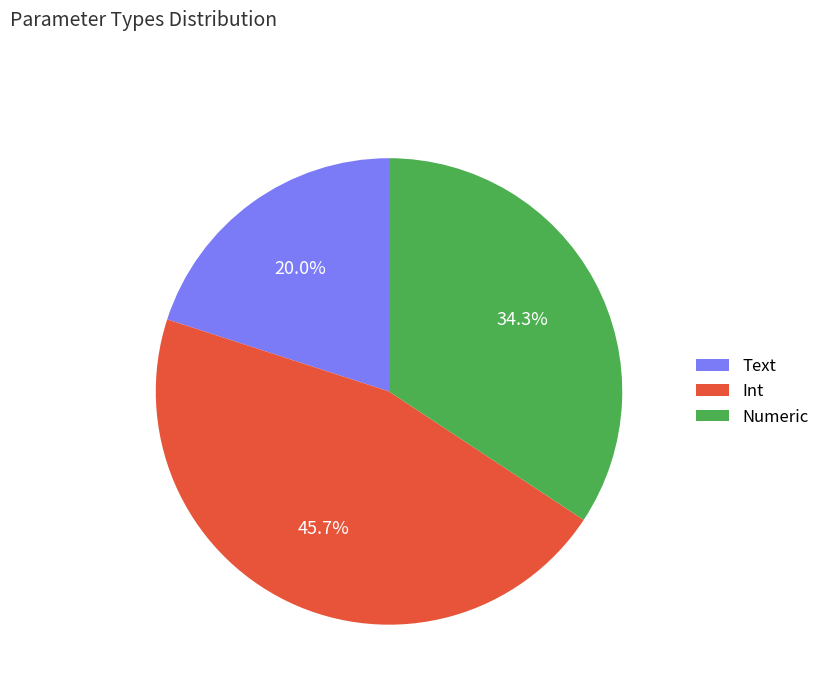

What percentage do Int and Numeric together represent?

80.0%